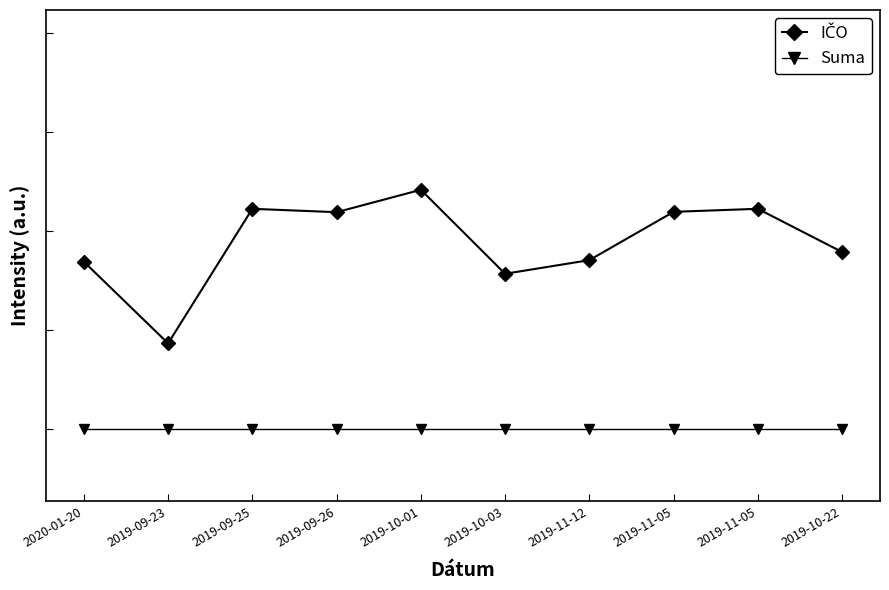

Does the chart have visible grid lines?

No